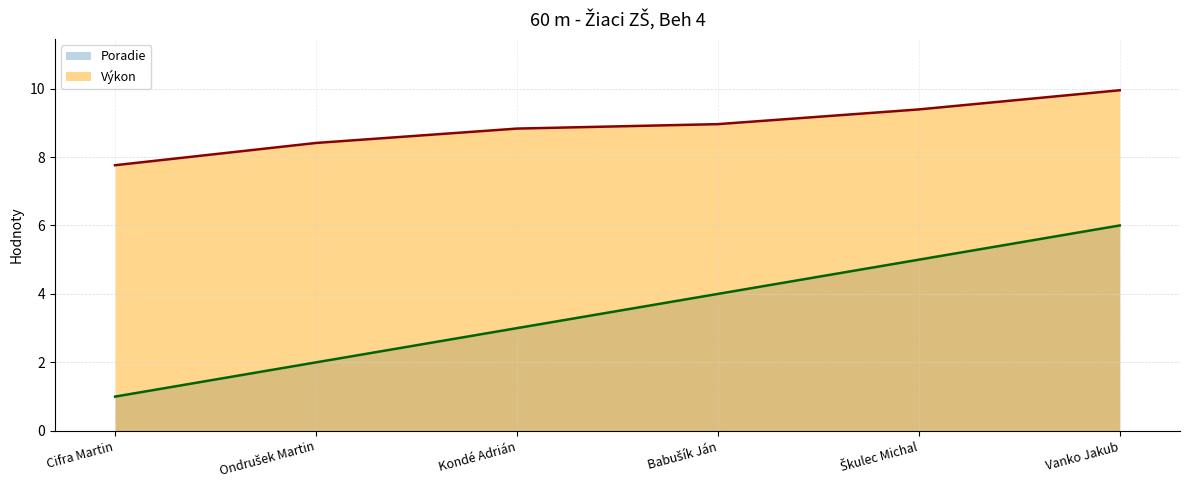

Is it true that Poradie equals 3.0 at Kondé Adrián?

True